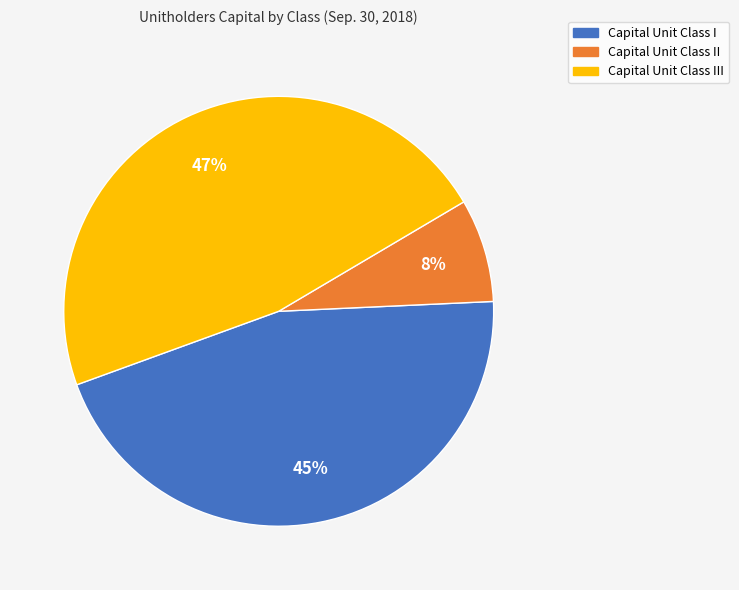

Count the number of slices in the pie.

3